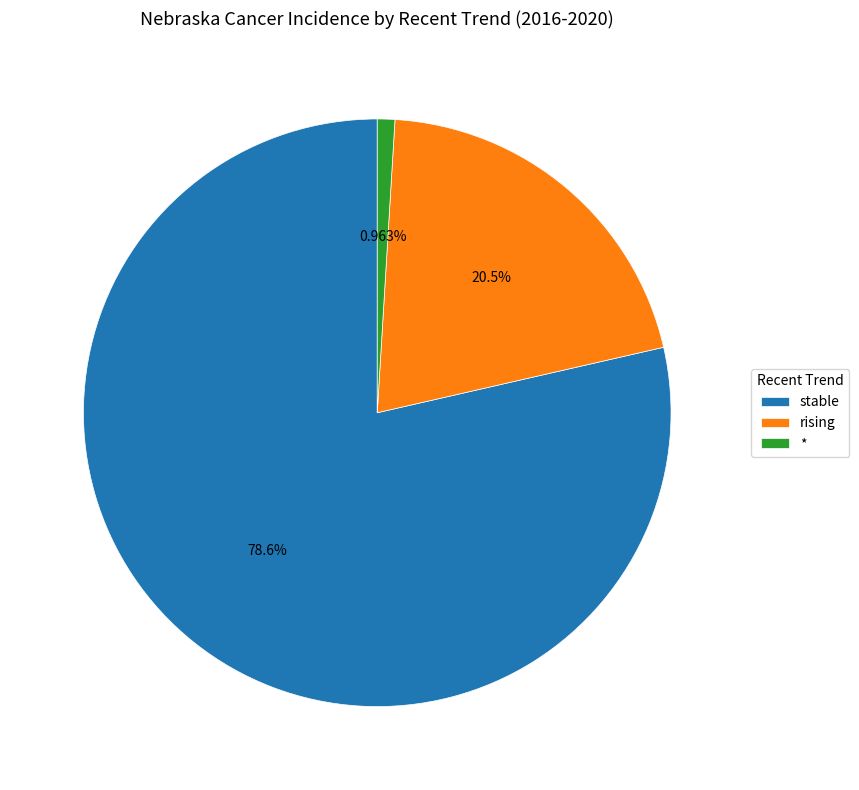

Does stable represent more than half of the total?

Yes